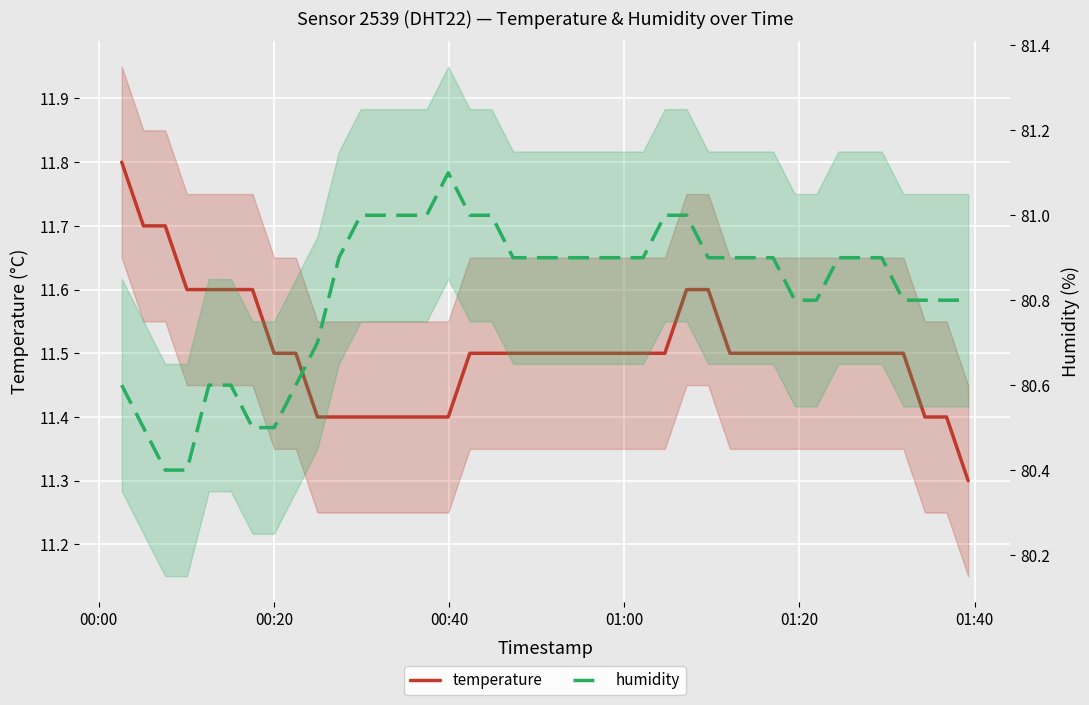

Is it true that humidity equals 48.0 at 37?

False